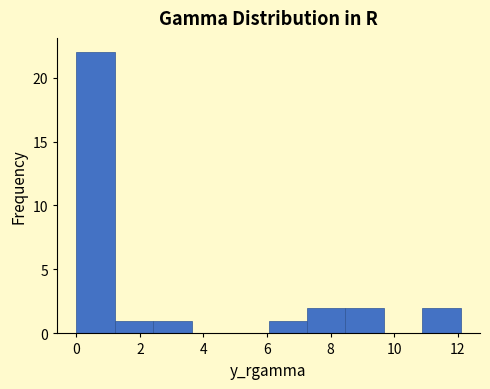

Reading left to right, list every bar in this chart as the range it spans on the x-axis followed by its height. Neither the bar edges nor the heights are printed on the chart, so give them approximately, as read against the axes.

0.0 to 1.2: 22
1.2 to 2.4: 1
2.4 to 3.6: 1
3.6 to 4.8: 0
4.8 to 6.0: 0
6.0 to 7.2: 1
7.2 to 8.4: 2
8.4 to 9.6: 2
9.6 to 10.8: 0
10.8 to 12.2: 2